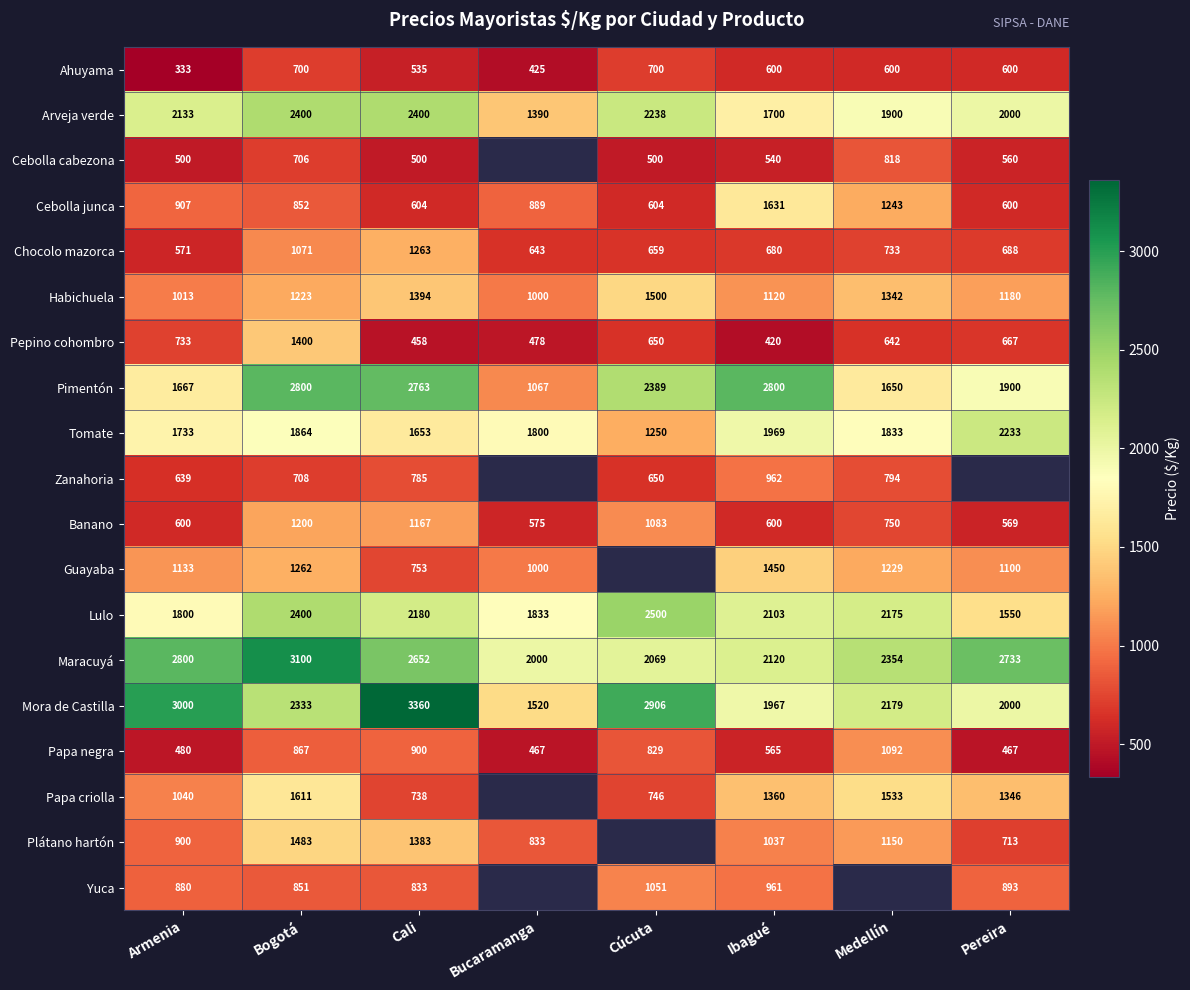

What is the difference between the highest and lowest values at Cali?

2902